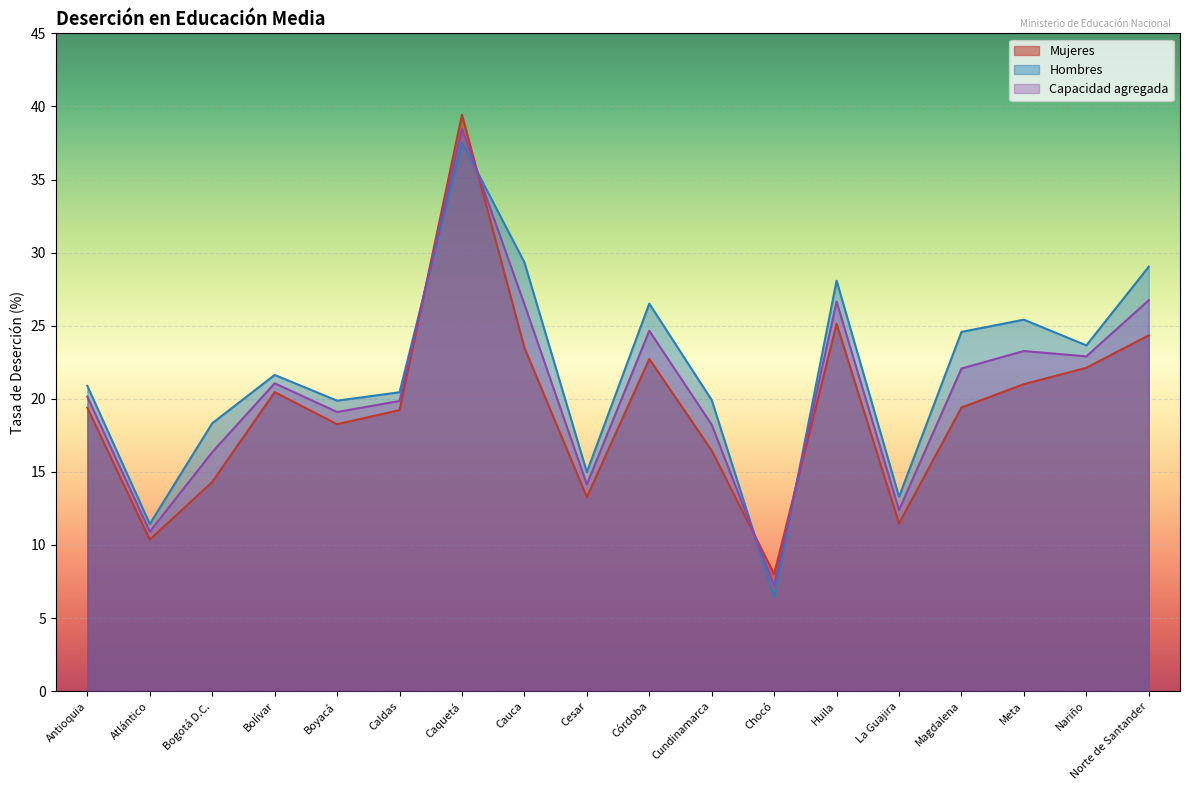

Reading left to right, list all the values displayed in this chart.

Mujeres: 19.4	10.4	14.3	20.5	18.3	19.2	39.4	23.5	13.3	22.7	16.5	8.0	25.1	11.5	19.4	21.0	22.1	24.3
Hombres: 20.9	11.4	18.3	21.6	19.9	20.4	37.5	29.3	15.0	26.5	19.9	6.5	28.1	13.3	24.6	25.4	23.7	29.0
Capacidad agregada: 20.1	10.9	16.3	21.1	19.1	19.8	38.5	26.5	14.1	24.7	18.2	7.2	26.6	12.4	22.1	23.3	22.9	26.7